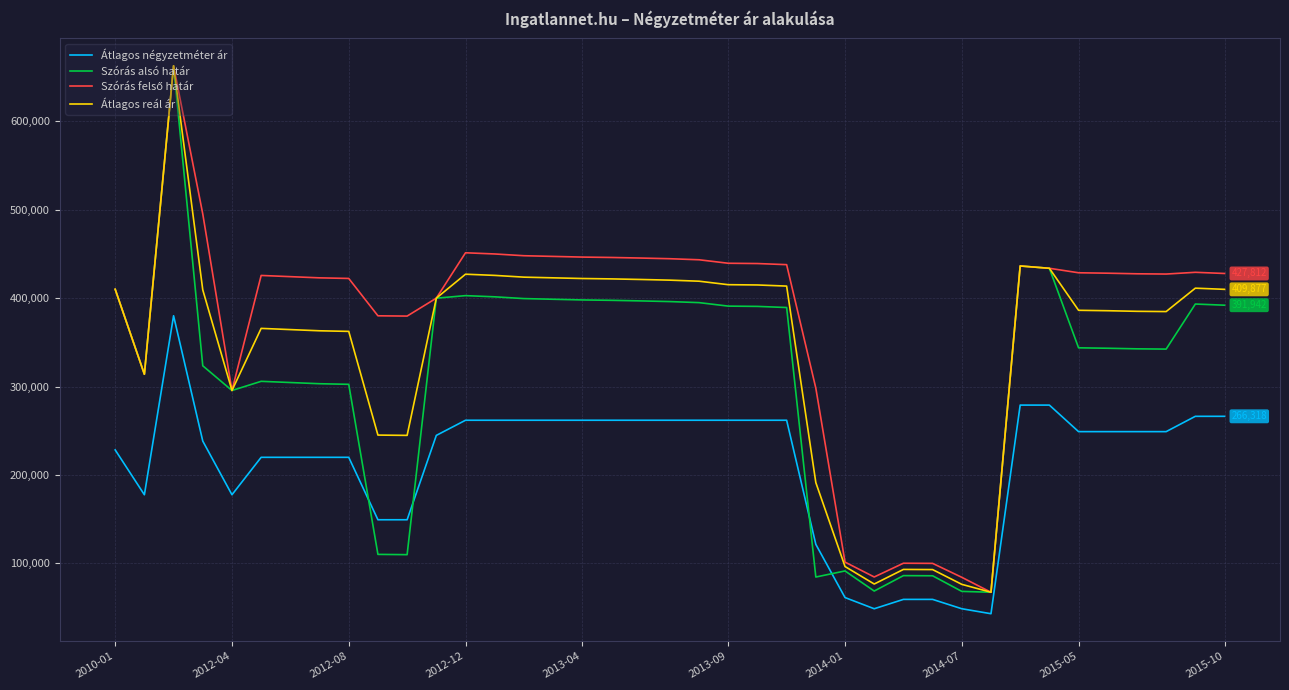

True or false: Átlagos reál ár and Átlagos négyzetméter ár cross at least once.

False